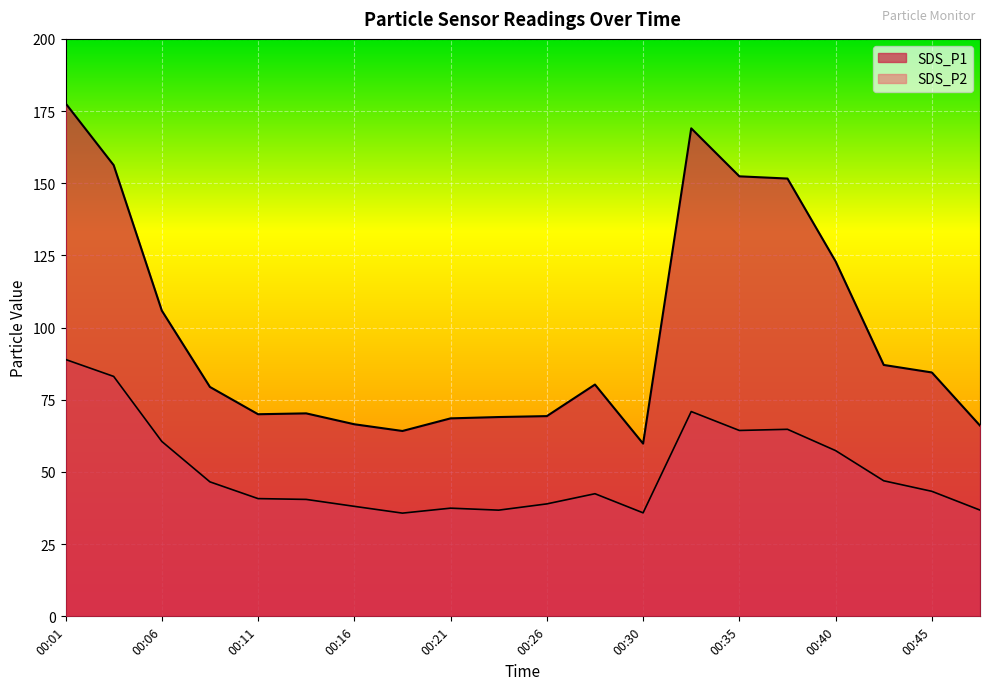

At 00:47, list the series in order from smallest to largest.

SDS_P2, SDS_P1